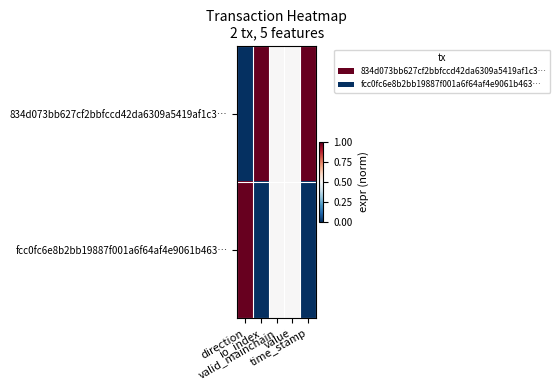

At which category is the sum across all series the highest?

direction